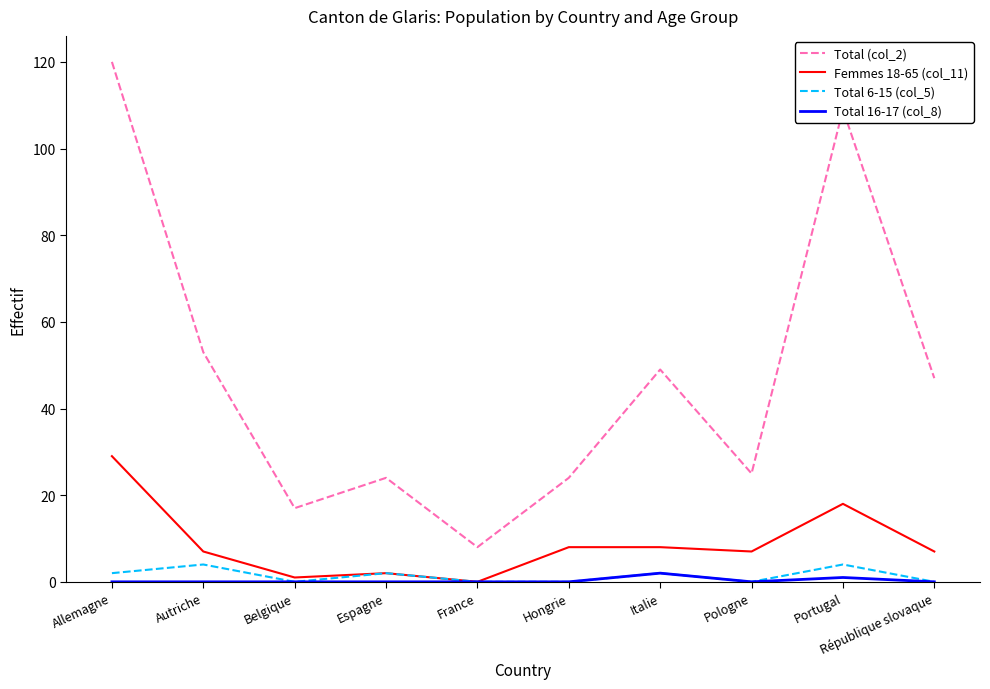

At which category does Total 6-15 (col_5) reach its first local peak?

Autriche